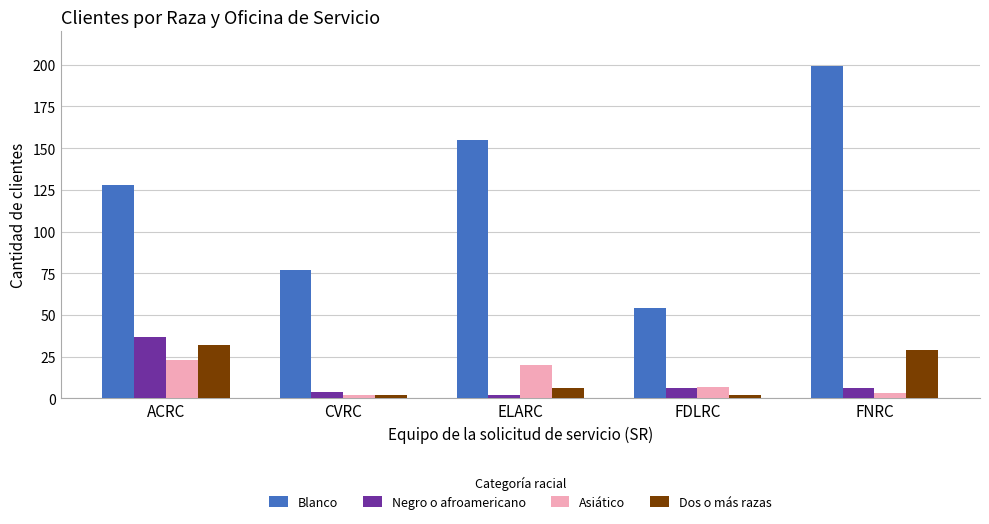

What is the label of the 3rd bar from the left?

ELARC